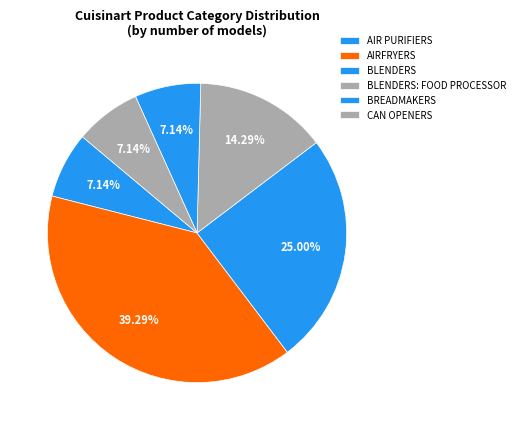

How many slices are in this pie chart?

6